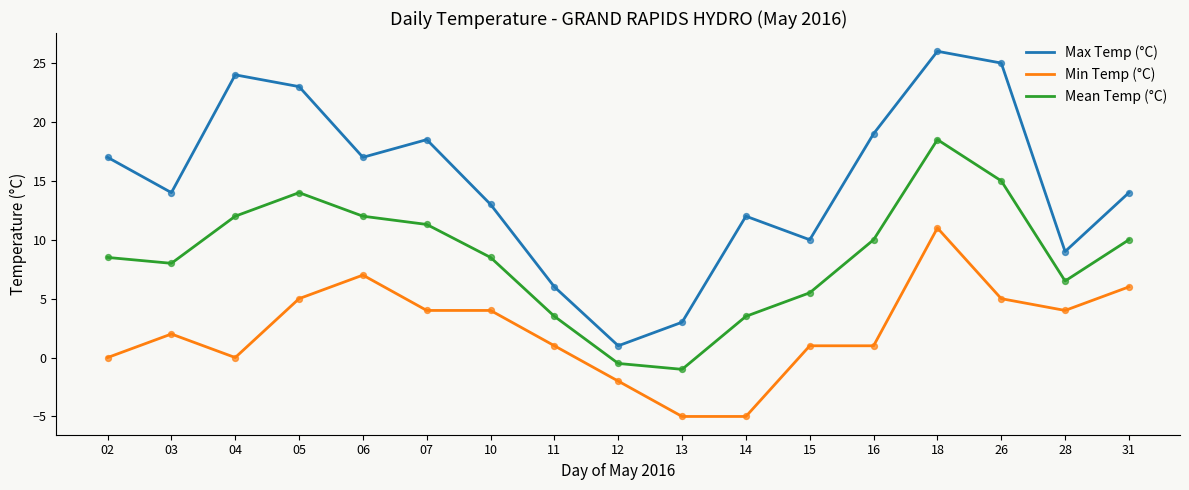

Which series has the largest total across all categories?

Max Temp (°C)